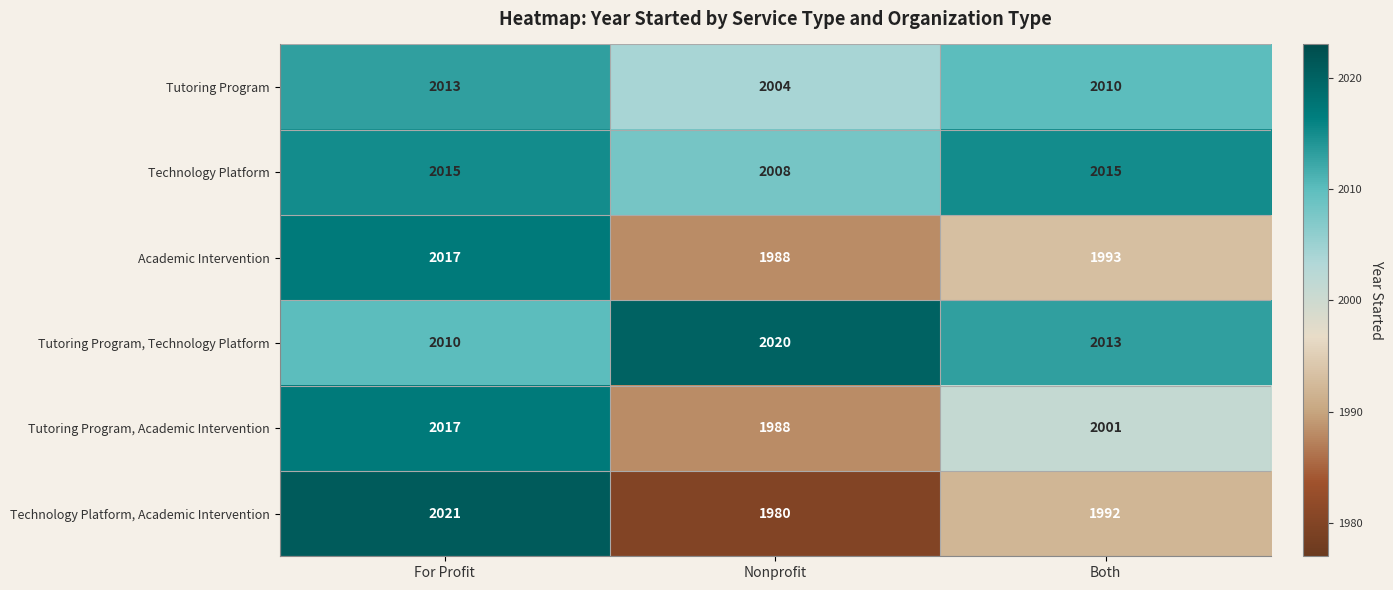

True or false: Academic Intervention has a value of 3482 at Nonprofit.

False